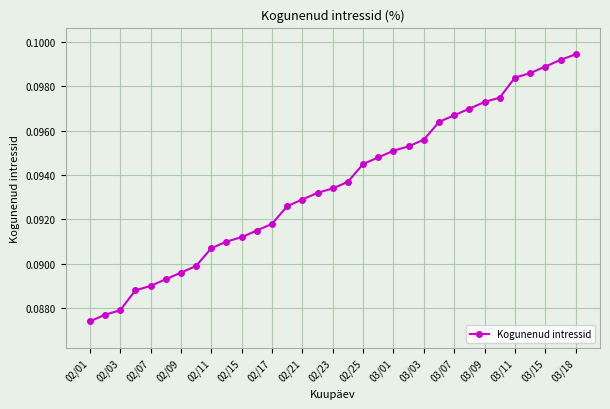

How many values are between 0 and 1?

33